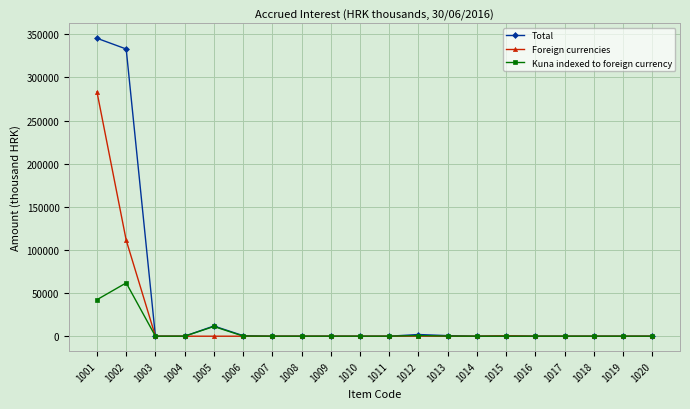

The value of Foreign currencies at 1008 is -164394. True or false?

False